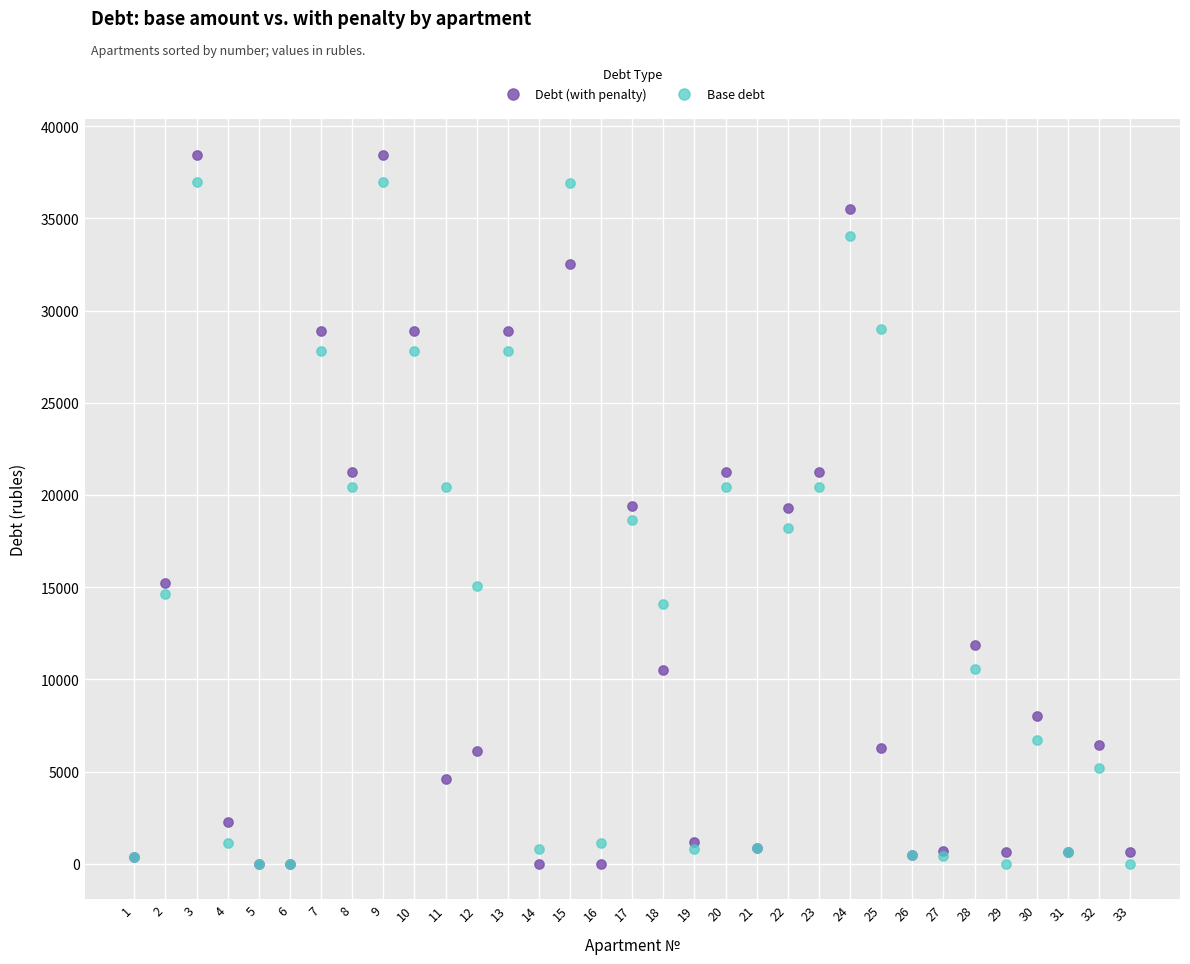

What are all the series names shown in the legend?

Debt (with penalty), Base debt